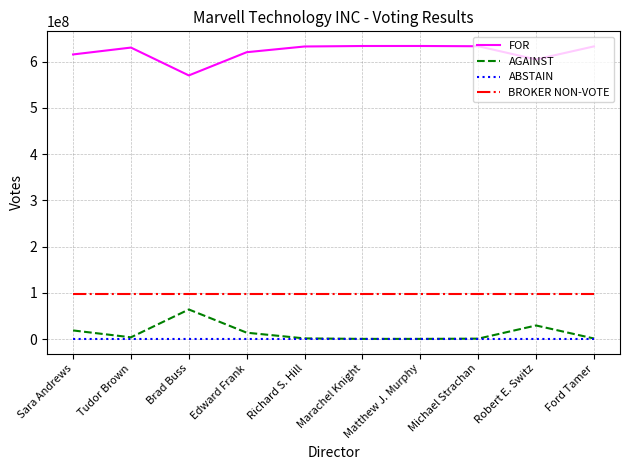

Is the value of ABSTAIN at Matthew J. Murphy greater than the value of FOR at Matthew J. Murphy?

No